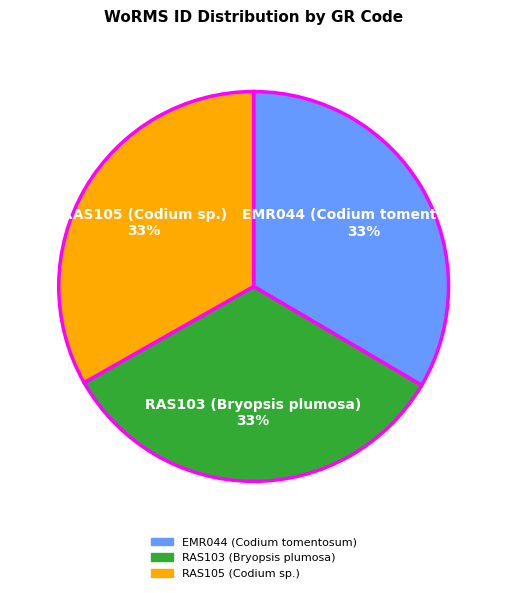

What is the ratio of the value at RAS103 (Bryopsis plumosa) to the value at EMR044 (Codium tomentosum)?

1.0